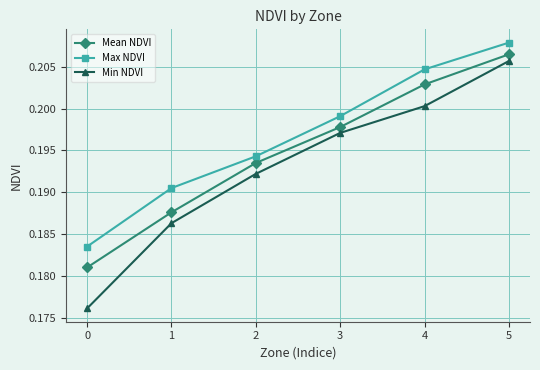

List the series in order of their peak value, lowest first.

Min NDVI, Mean NDVI, Max NDVI